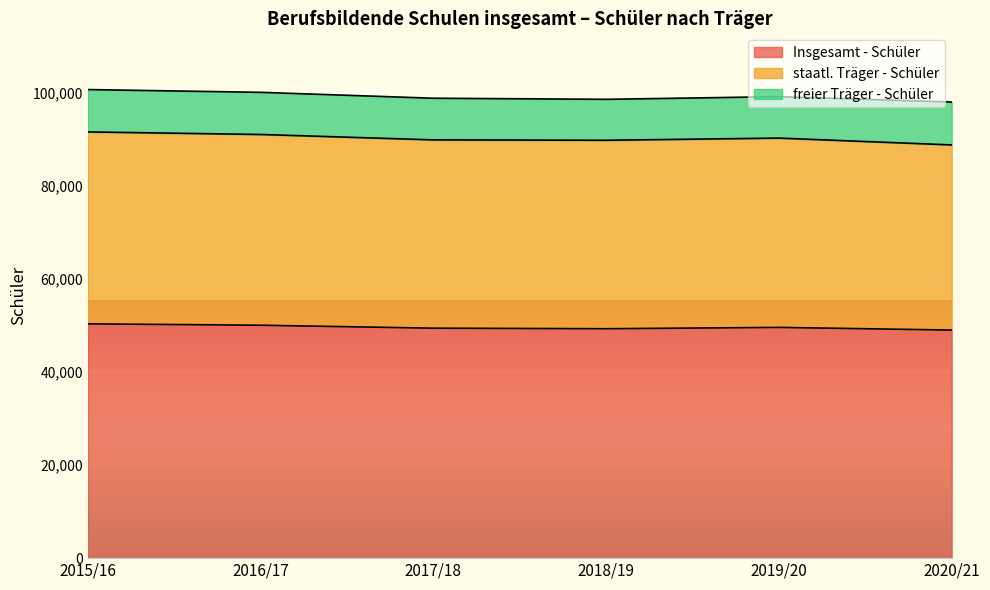

Which has a higher value, 2018/19 or 2015/16?

2015/16